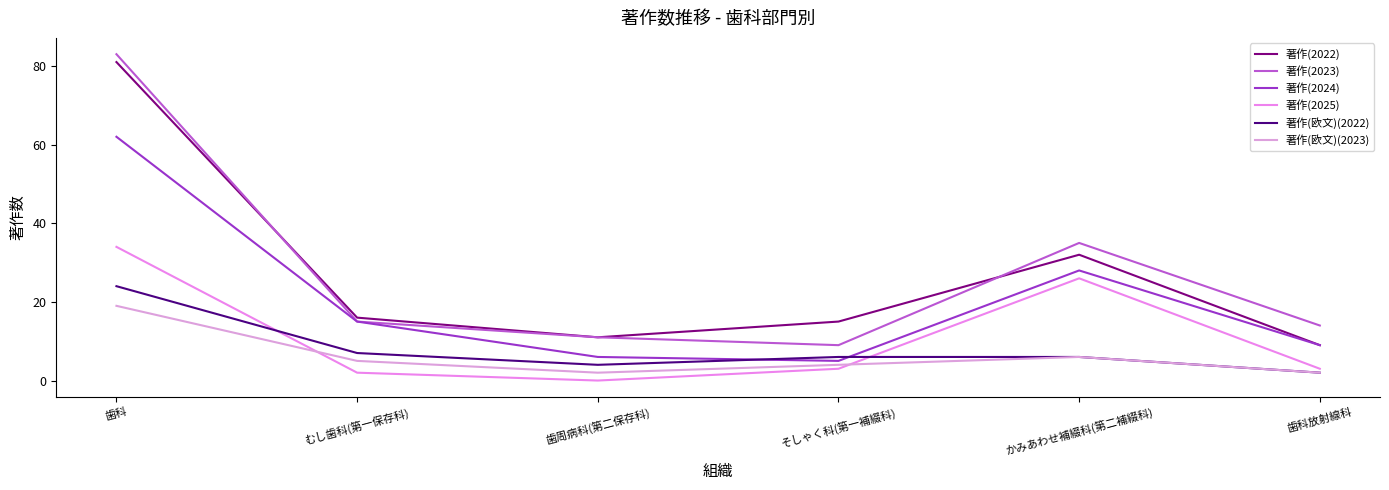

What is the label of the 4th point from the right?

歯周病科(第二保存科)